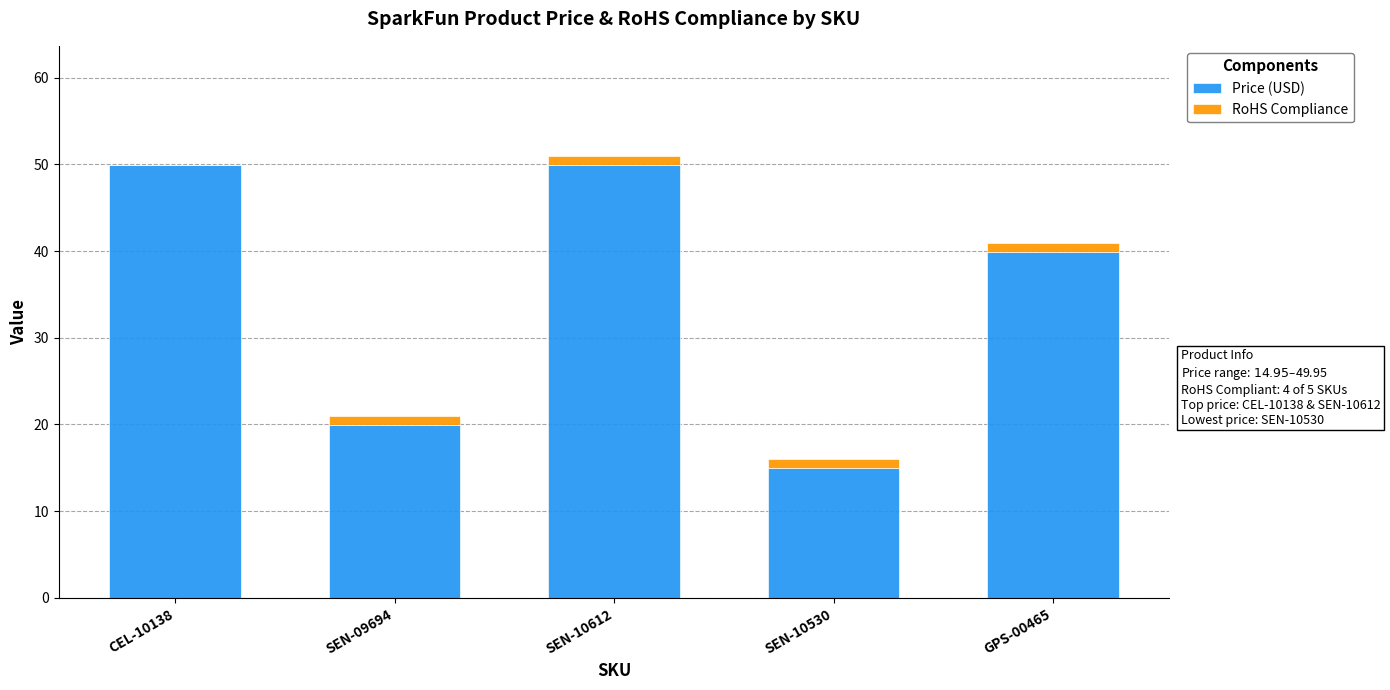

Where is Price (USD) nearest to the value 32?

GPS-00465